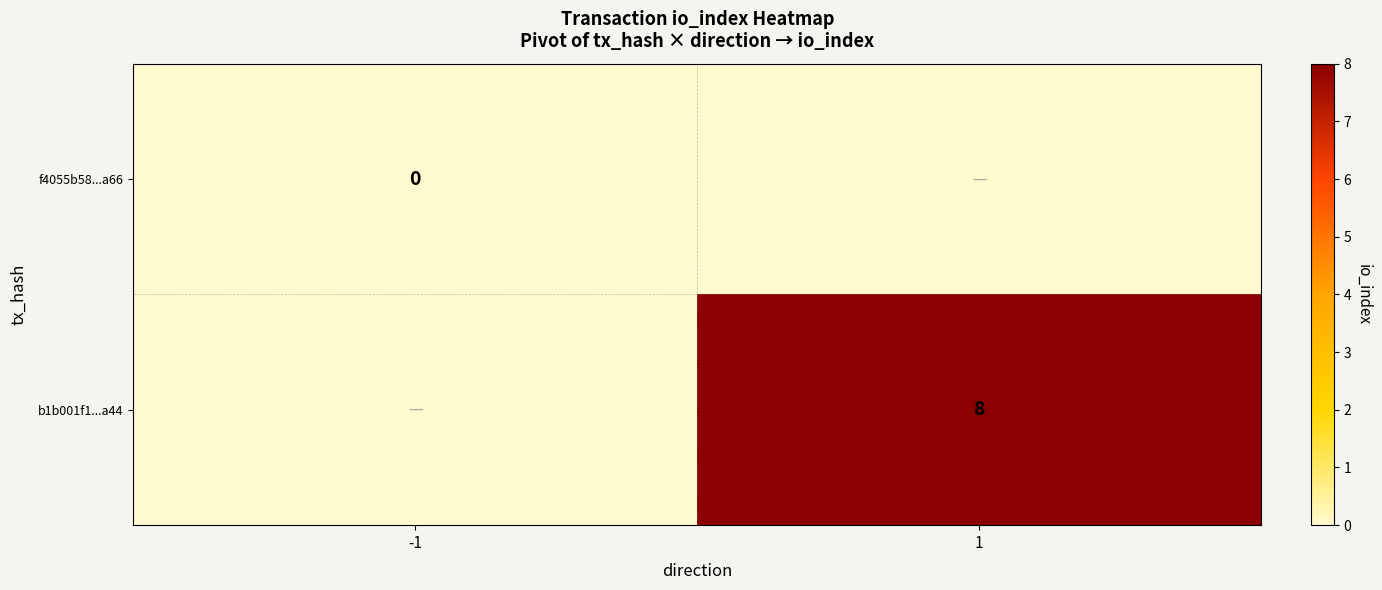

At how many categories does at least one series exceed 5?

1